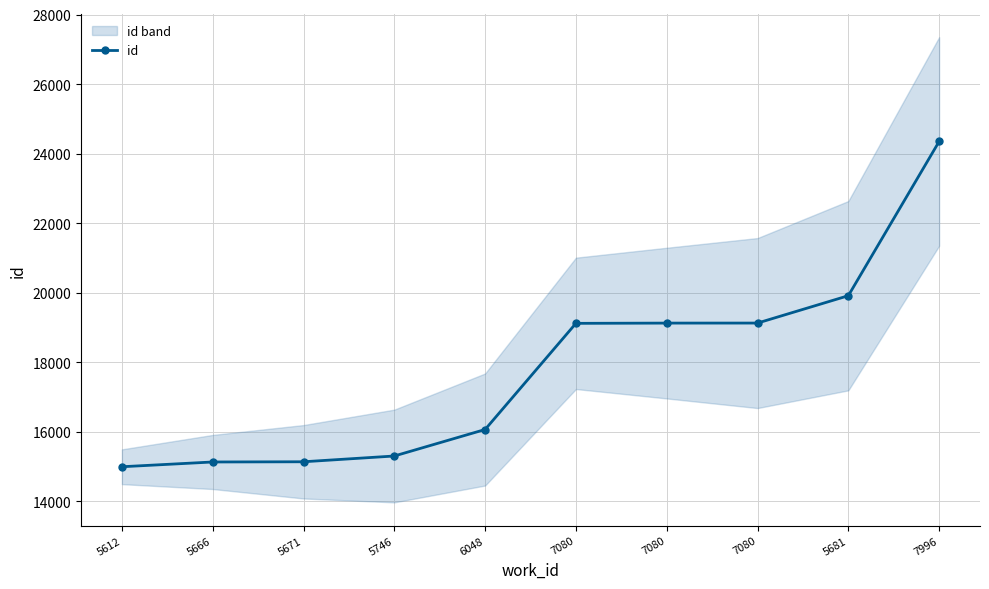

The chart shows a value of 6929 at 5666. True or false?

False